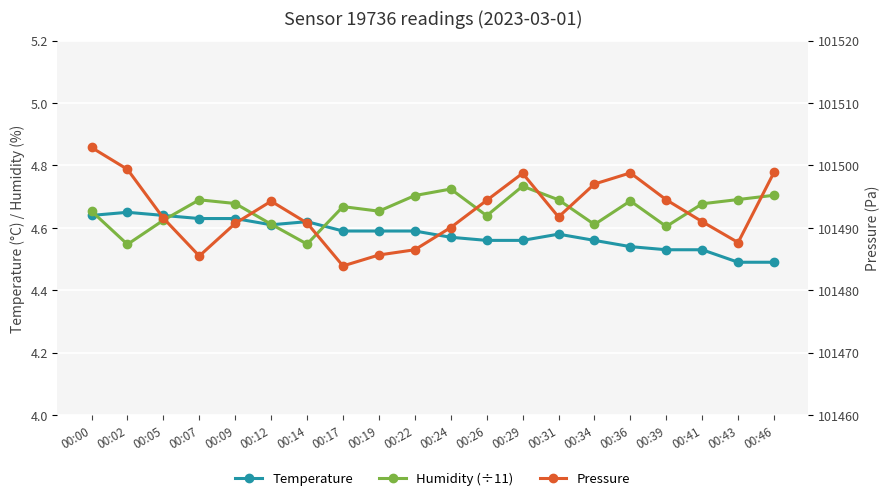

How many categories are shown in the chart?

20